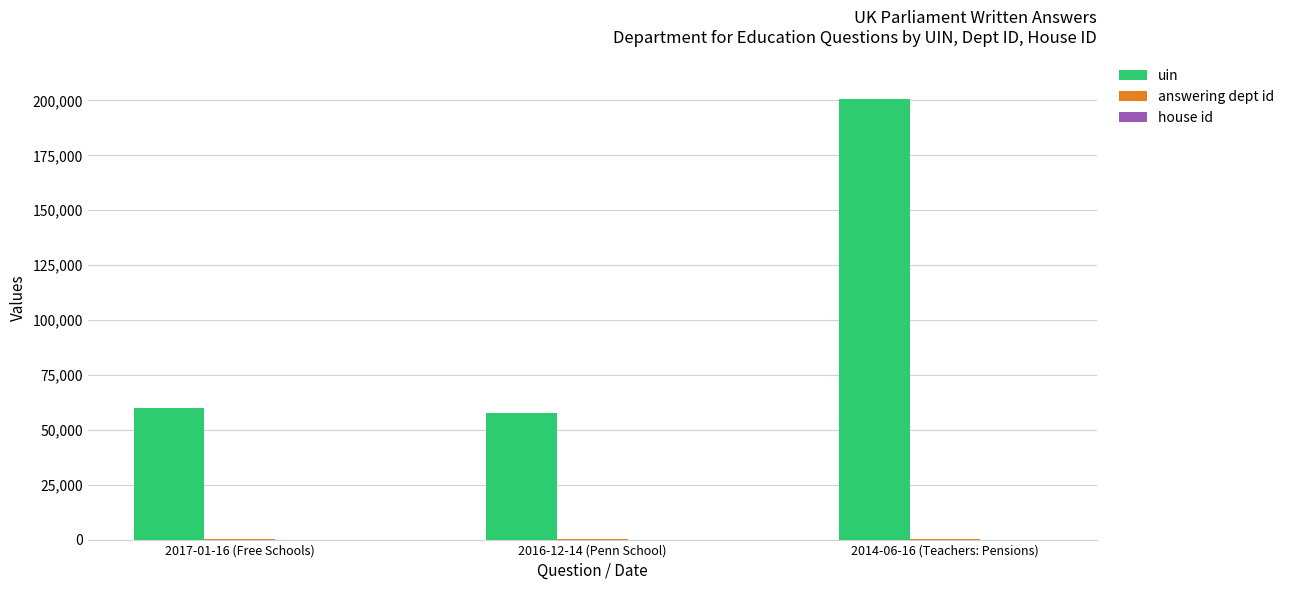

Between 2017-01-16 (Free Schools) and 2014-06-16 (Teachers: Pensions), which series saw the biggest shift?

uin